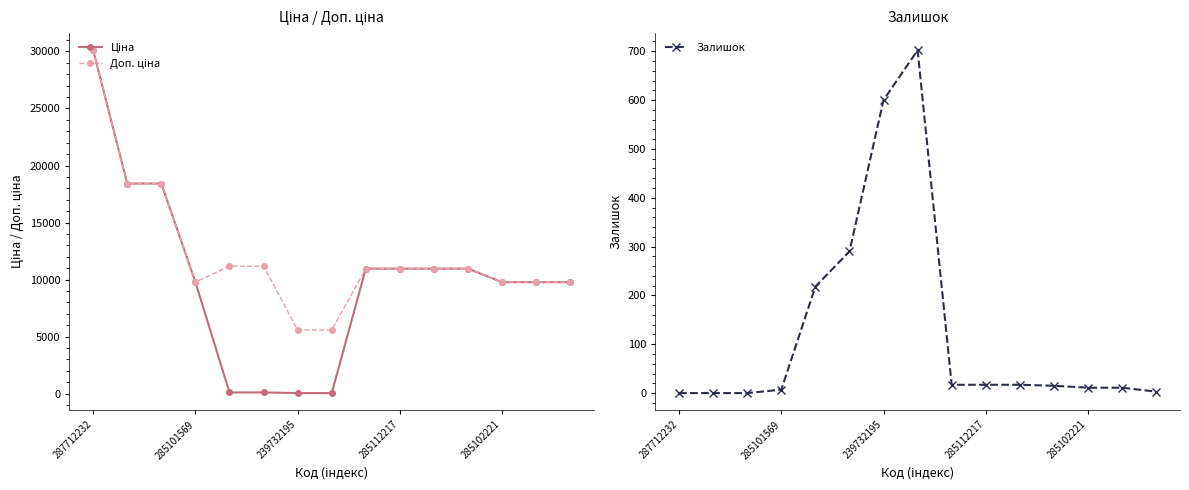

Is the value of Ціна at 285112217 greater than the value of Доп. ціна at 5?

No